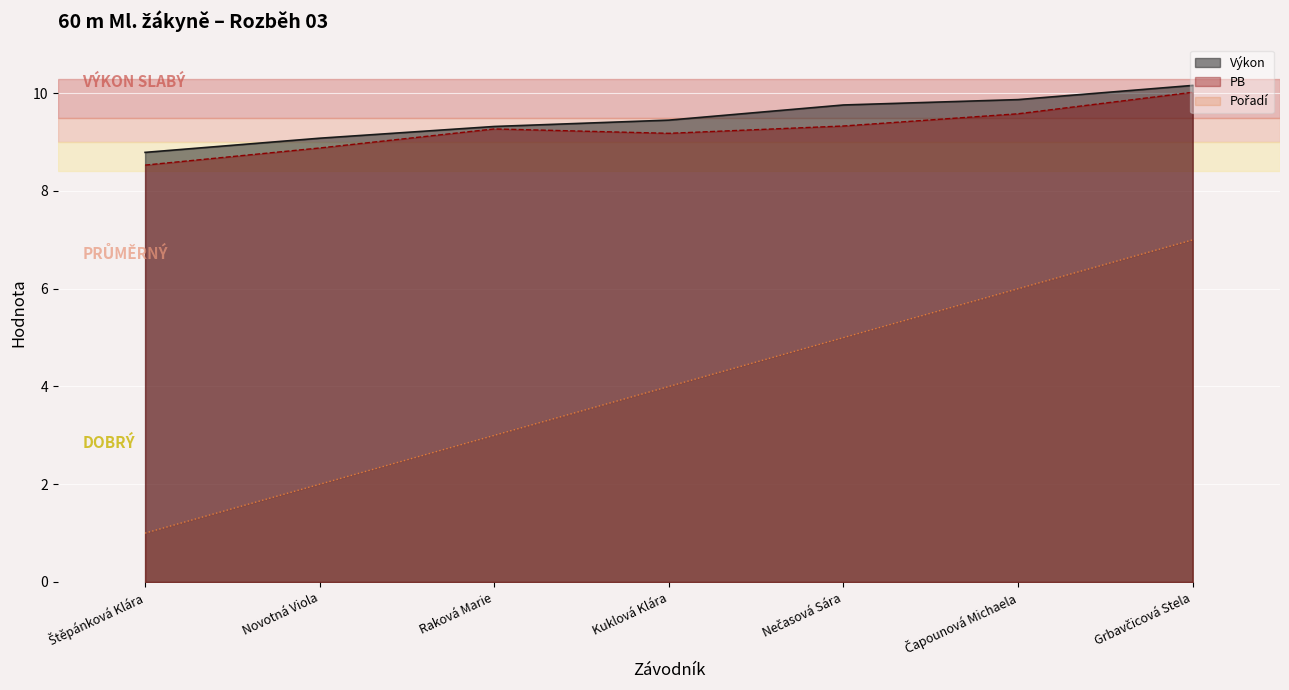

Which series has the widest spread of values?

Pořadí